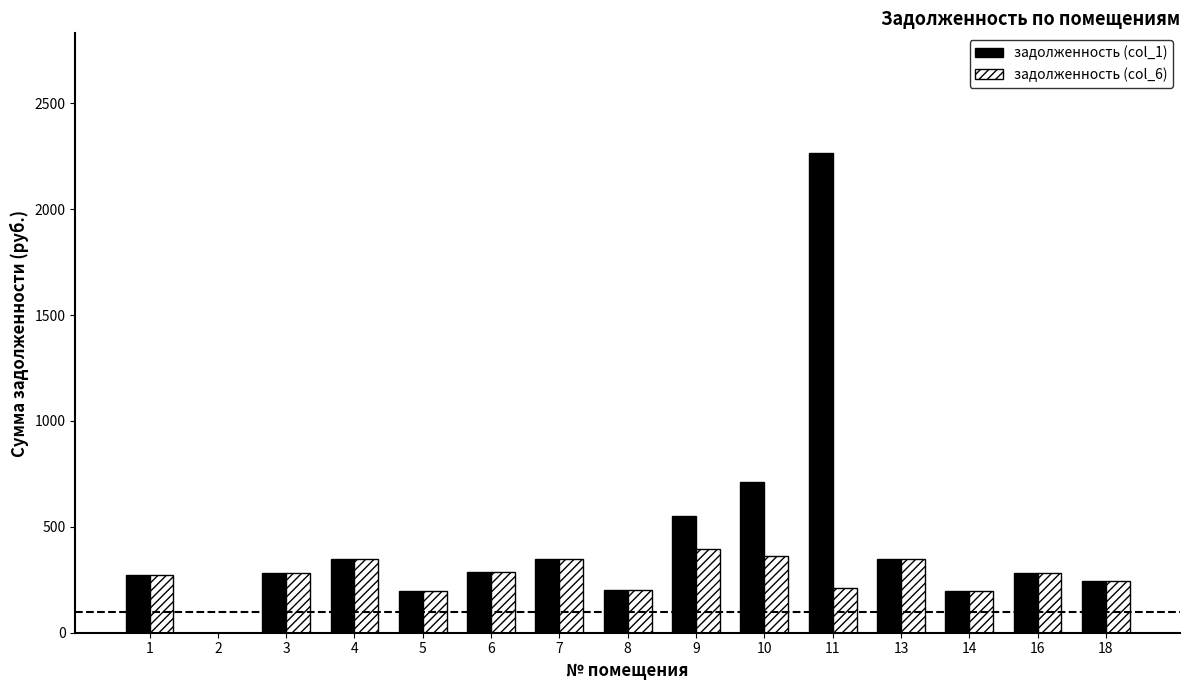

What is the total value across all series at 5?

391.1